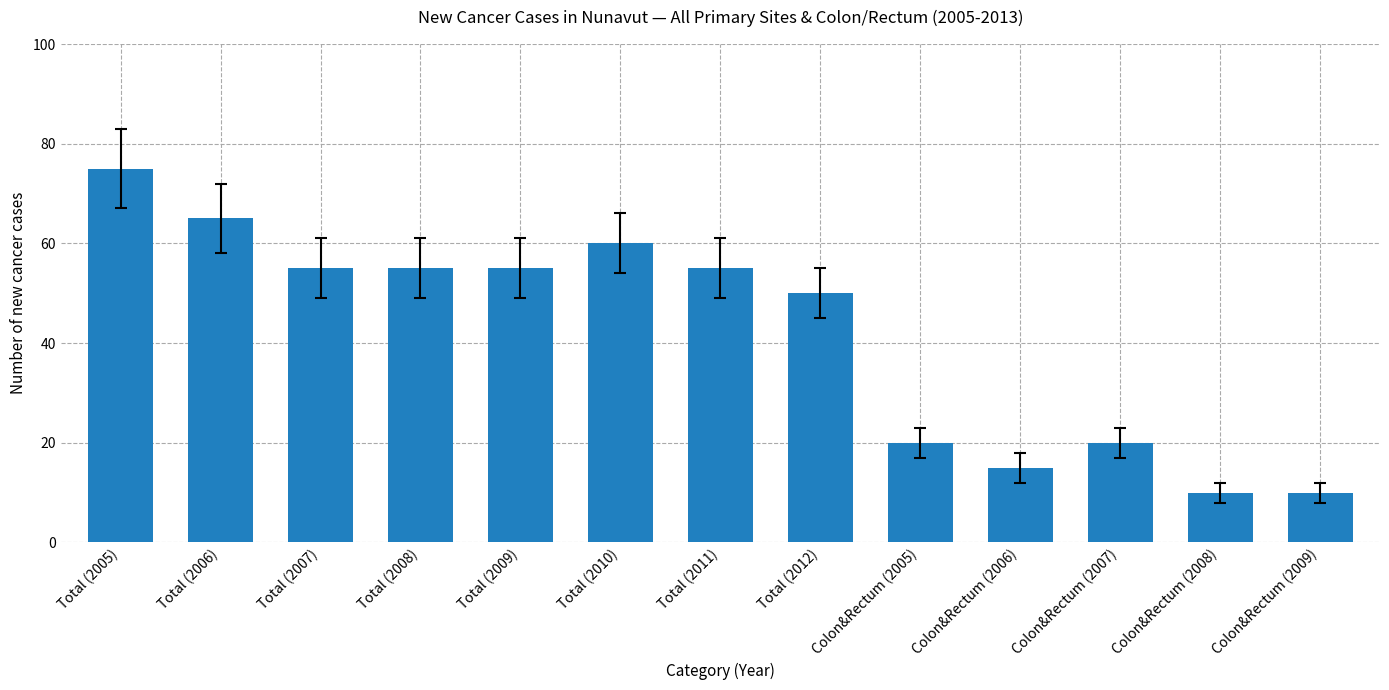

Count the number of categories in the chart.

13